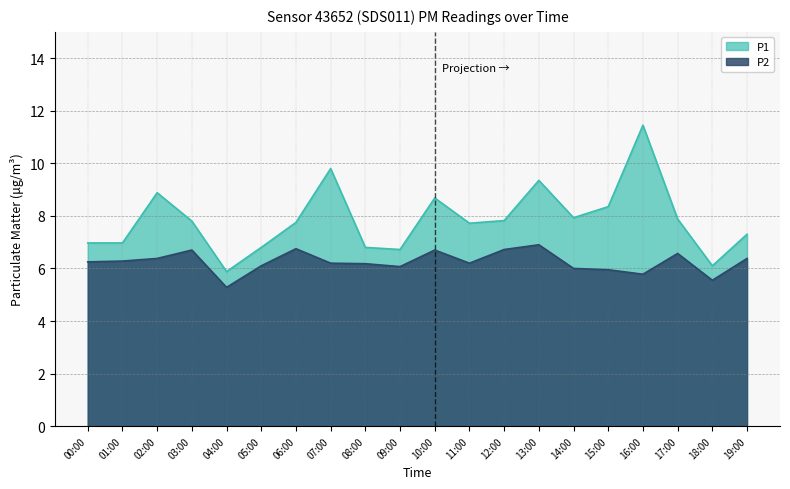

At which category does P2 reach its first local valley?

04:00